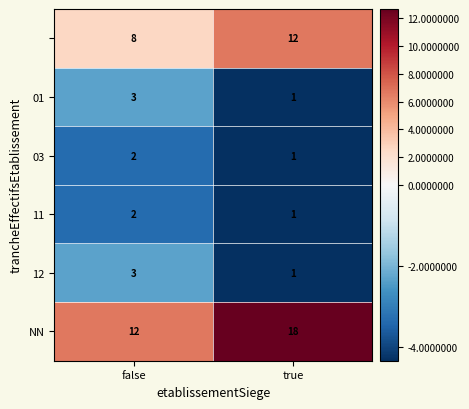

What is the total value across all series at true?

34